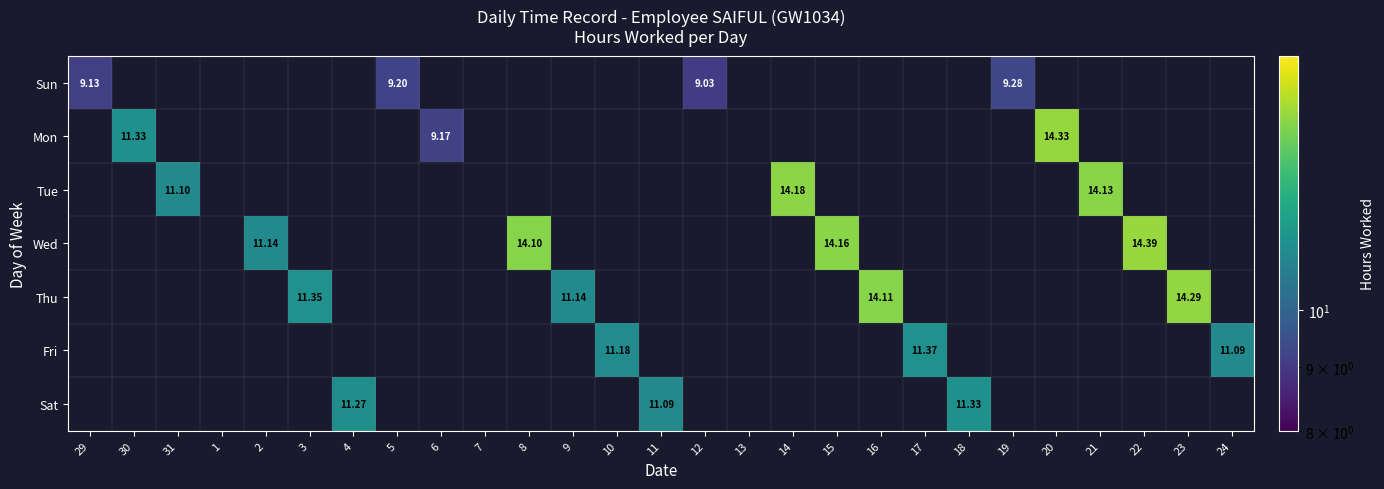

How many series are shown in this chart?

7